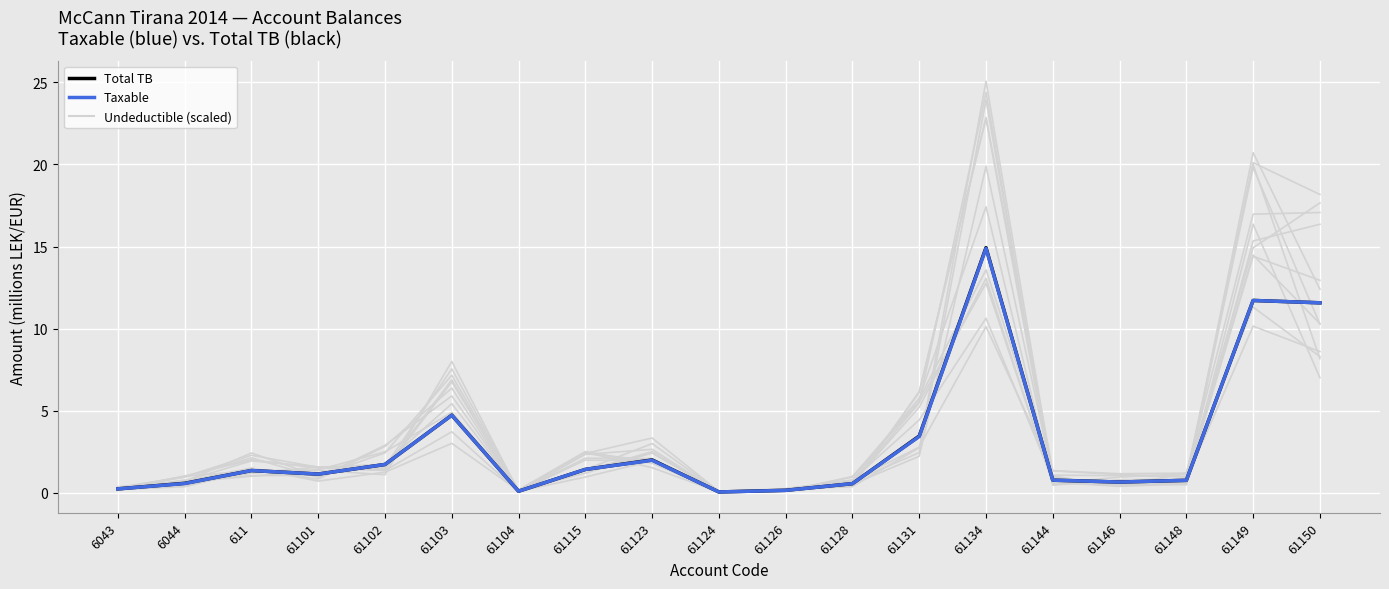

What is the difference between the Total TB values at 61148 and 61134?

14.2